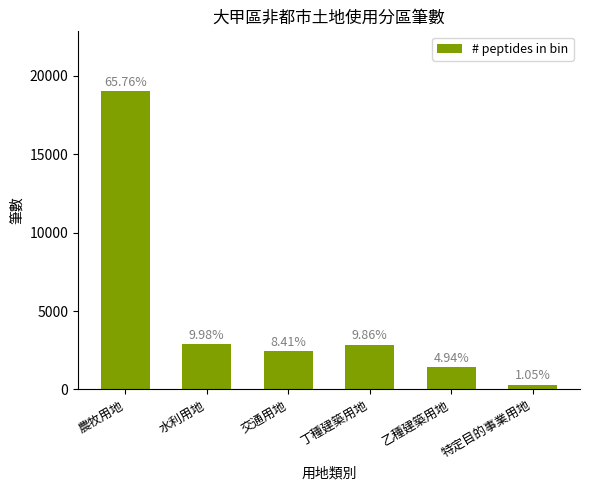

How many bars are there in total?

6